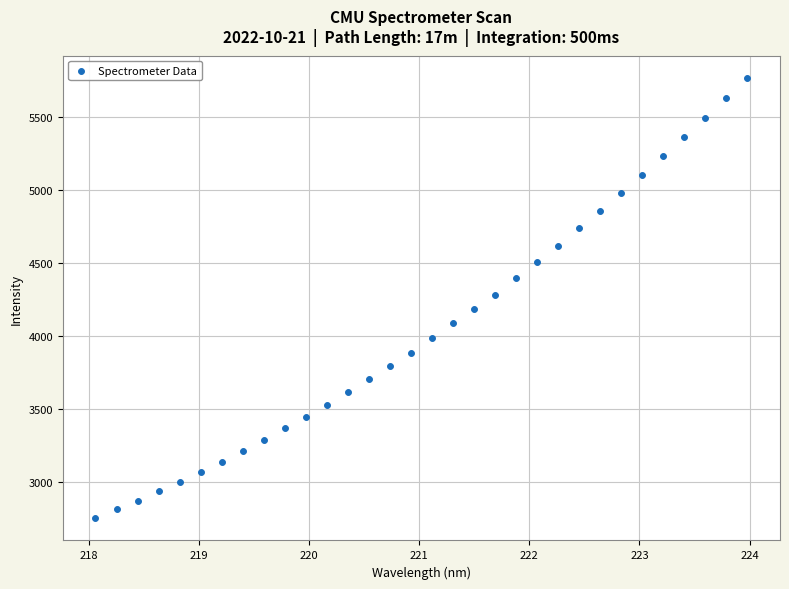

What is the range of Y values (max minus min)?

3018.9